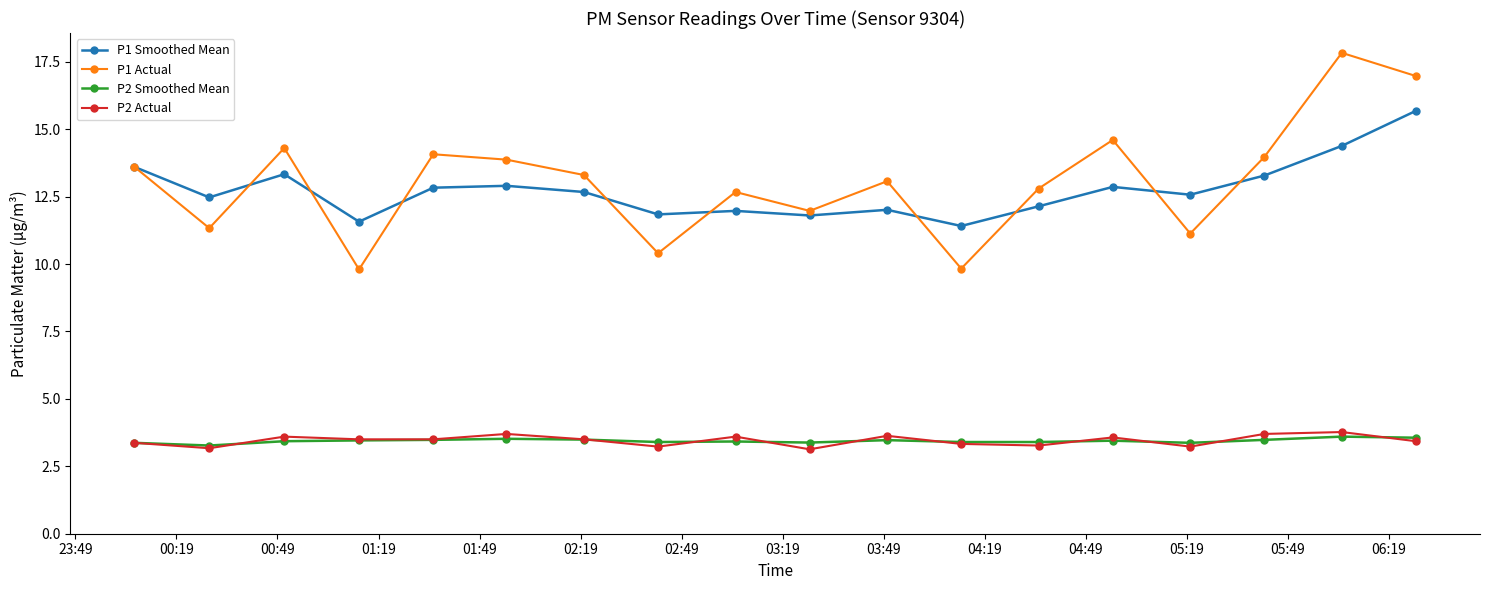

What is the maximum value for P2 Smoothed Mean?

3.6